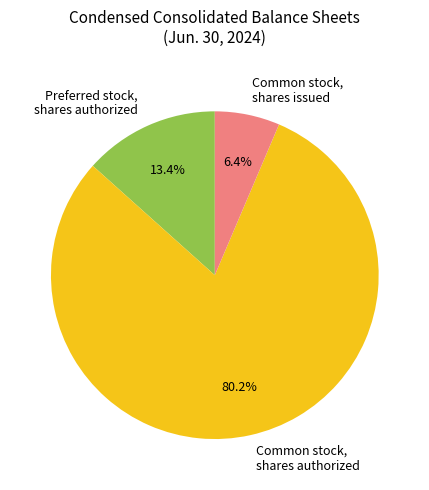

Count the number of slices in the pie.

3